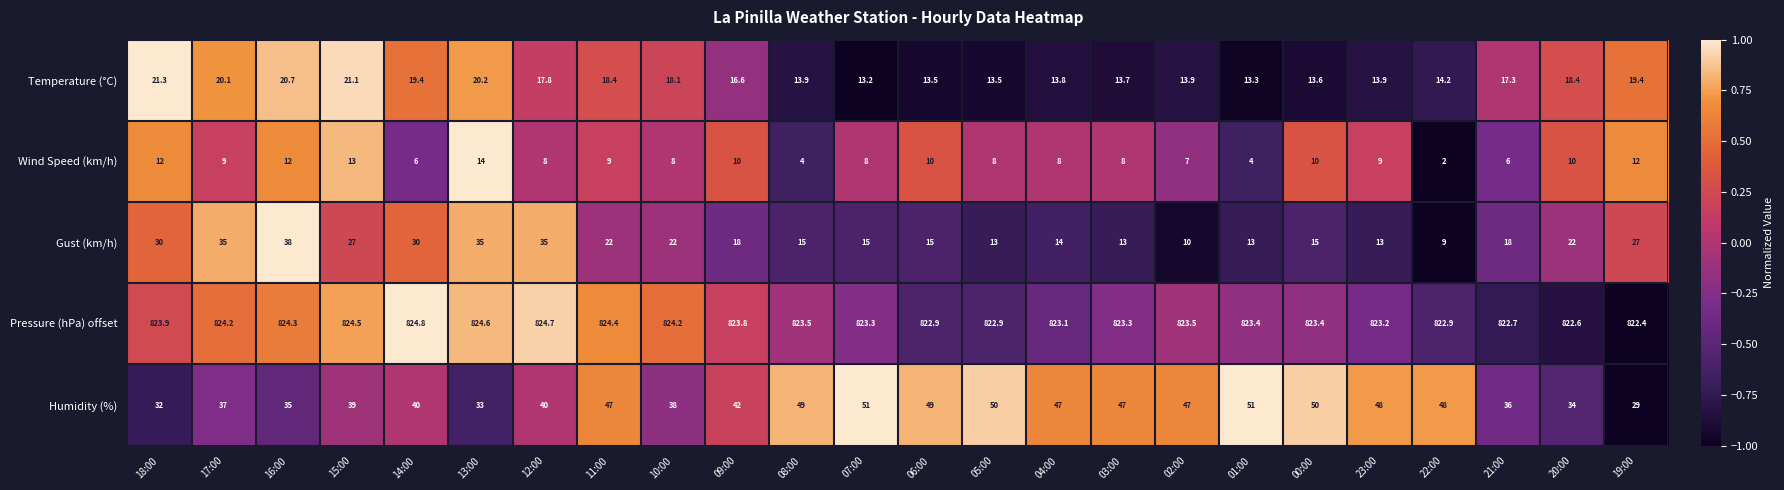

At which category is the sum across all series the highest?

16:00